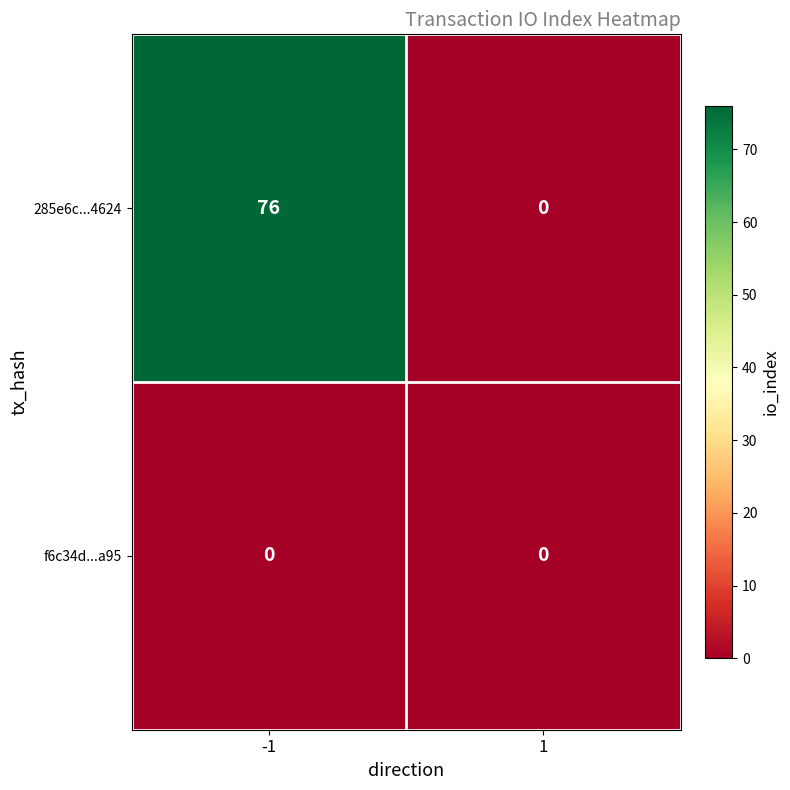

Which series has the widest spread of values?

285e6c...4624